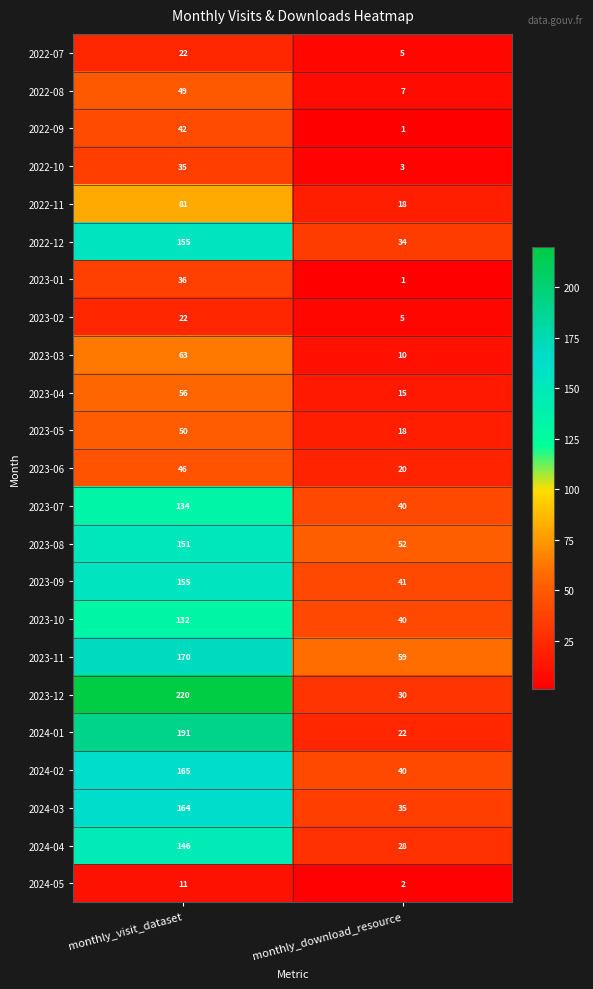

What is the difference between the highest and lowest values at monthly_download_resource?

58